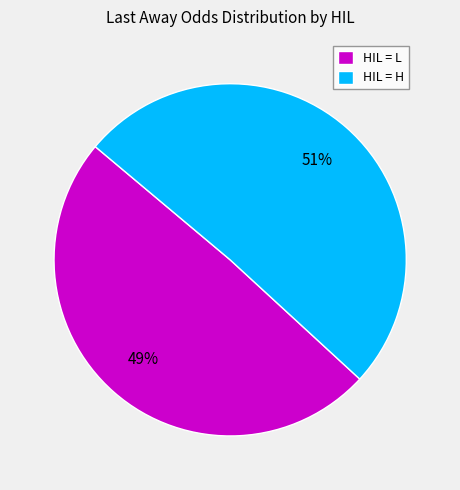

What percentage is the HIL = H slice, to the nearest percent?

51%